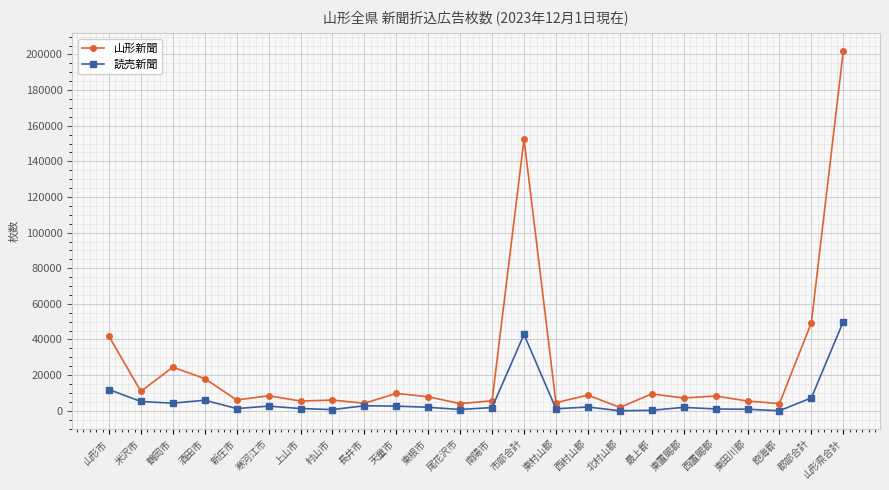

Which series has the largest total across all categories?

山形新聞